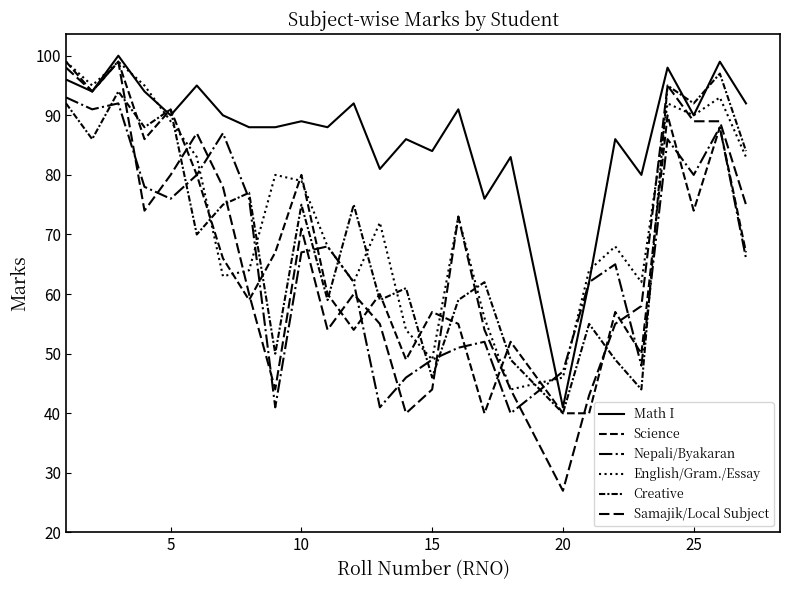

How many times do English/Gram./Essay and Science cross each other?

10